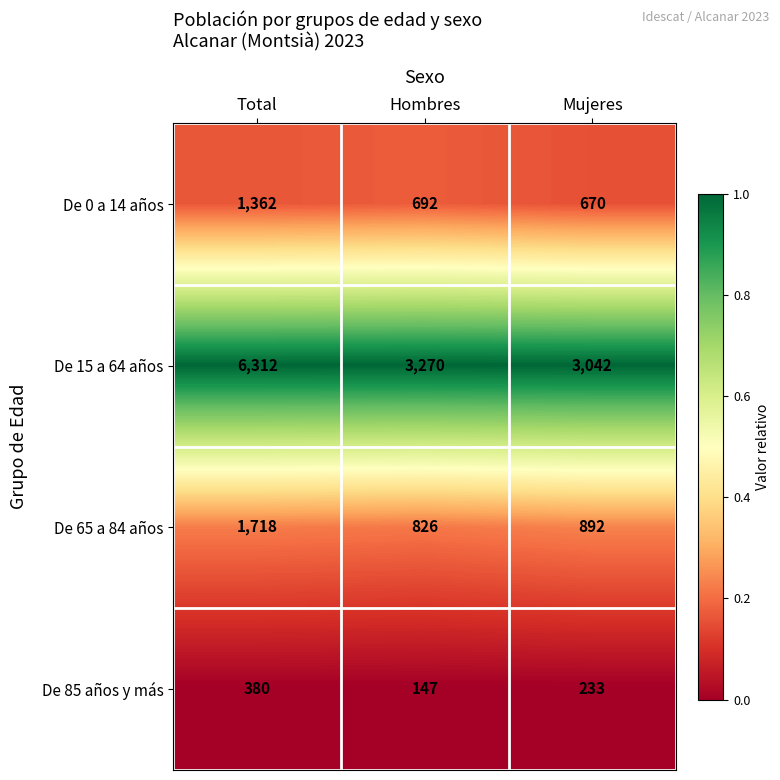

Where is De 15 a 64 años nearest to the value 1?

Total